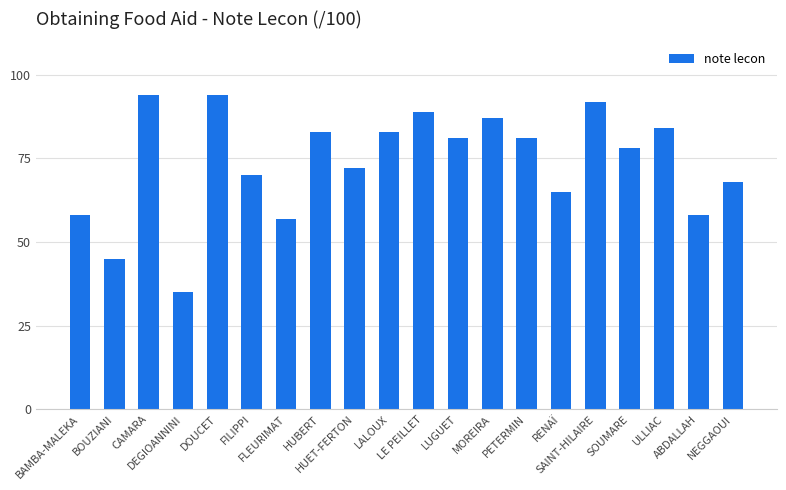

What is the value of the 7th bar from the left?

57